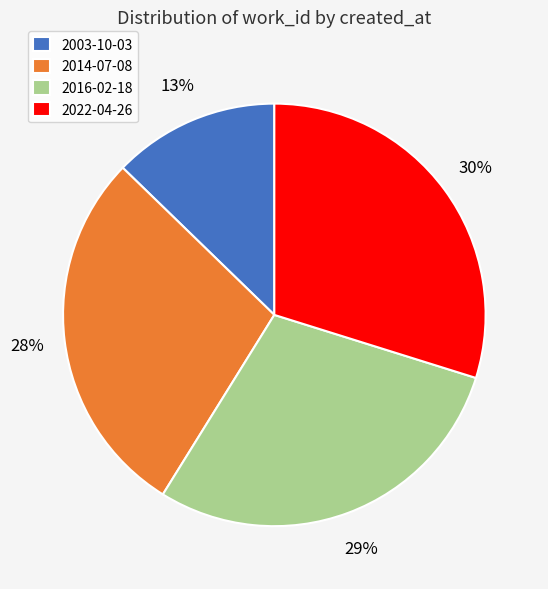

What is the largest slice in the pie chart?

2022-04-26